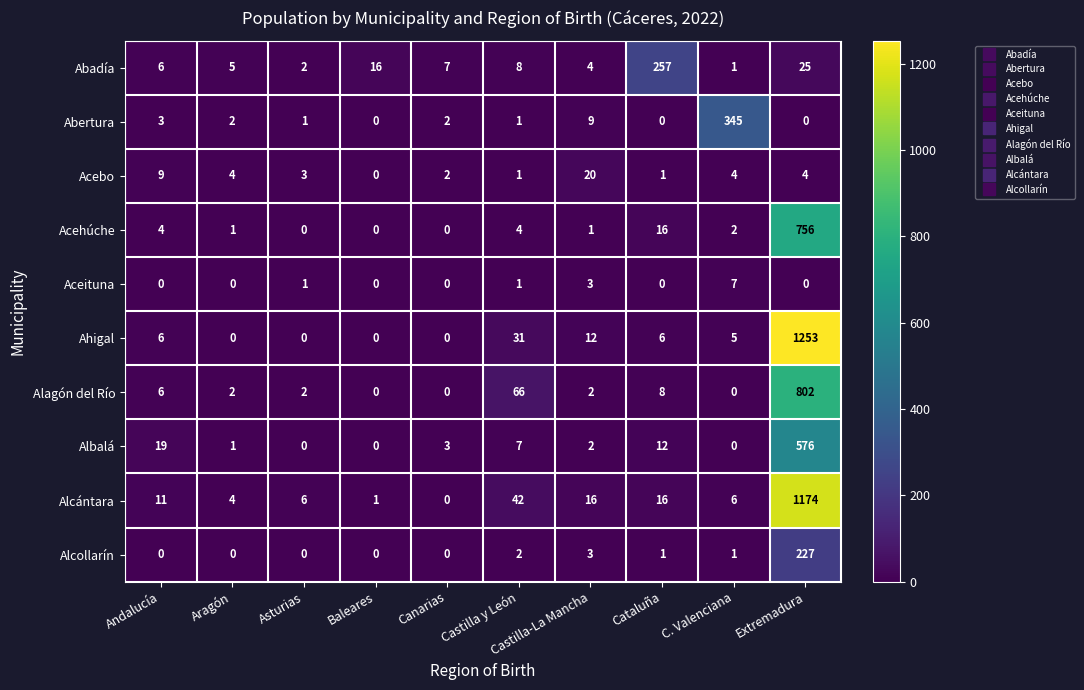

Rank the series by their maximum value, from lowest to highest.

Aceituna, Acebo, Alcollarín, Abadía, Abertura, Albalá, Acehúche, Alagón del Río, Alcántara, Ahigal